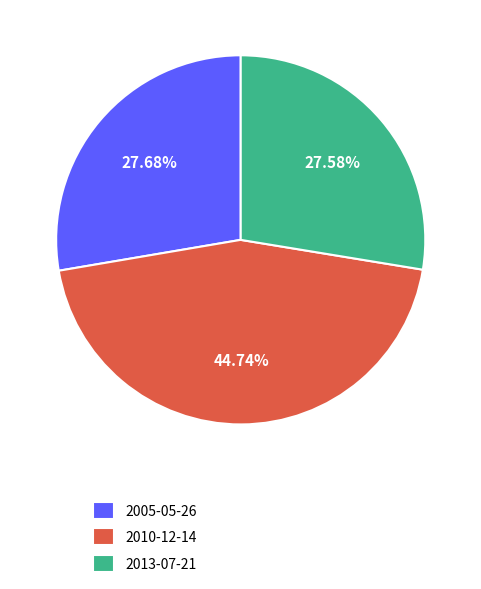

Is the sum of 2013-07-21 and 2005-05-26 greater than half?

Yes